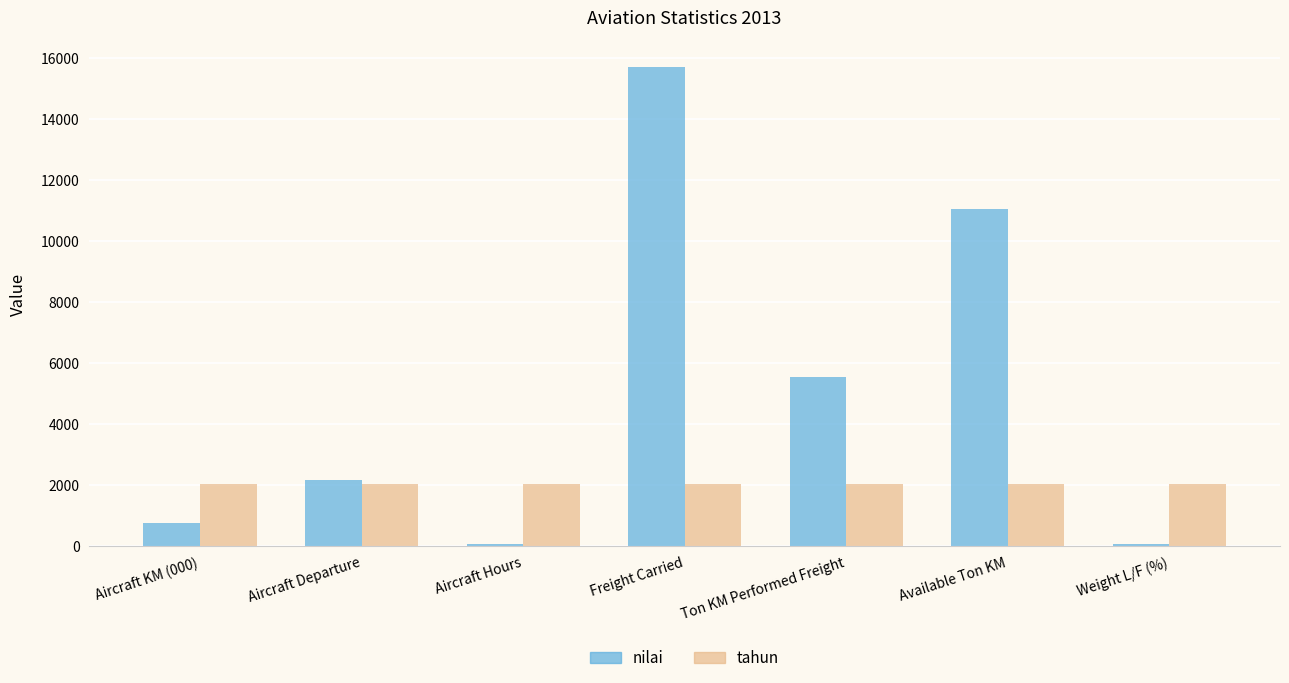

Is it true that tahun equals 2013 at Aircraft Departure?

True